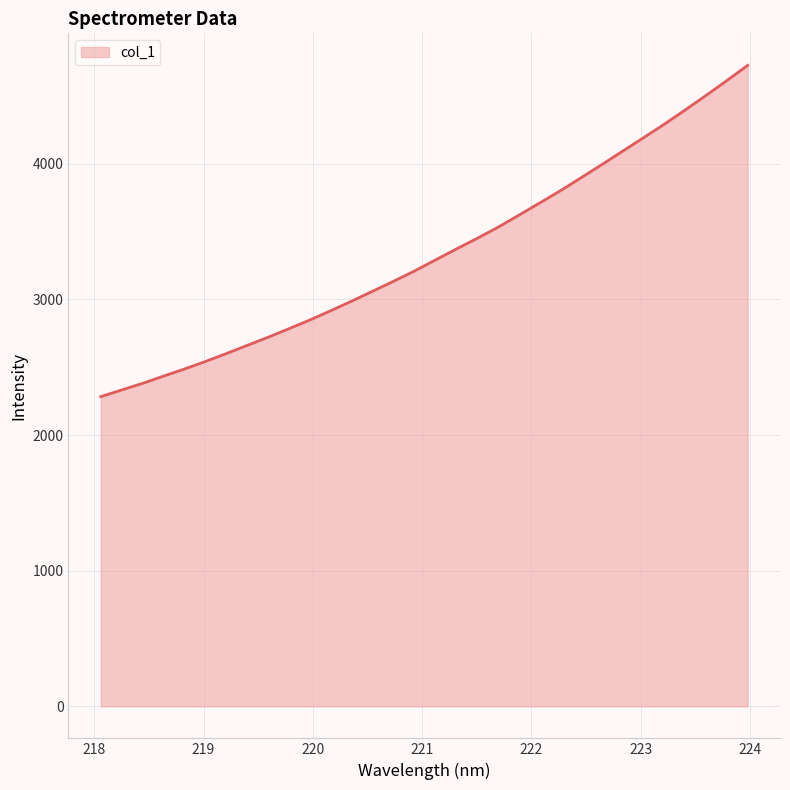

What is the greatest value displayed?

4725.7